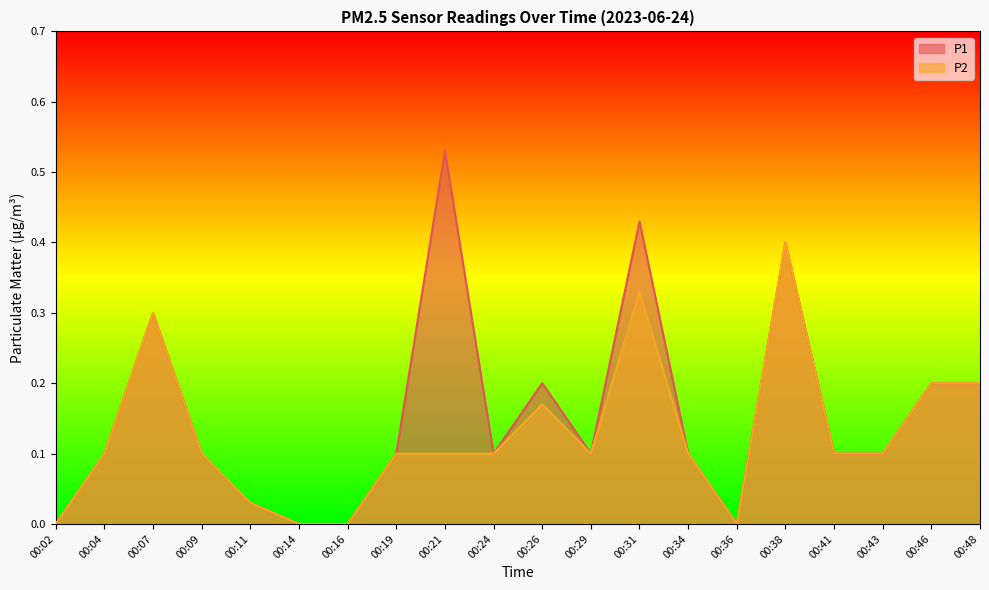

How many interior local valleys does the P1 series have?

3